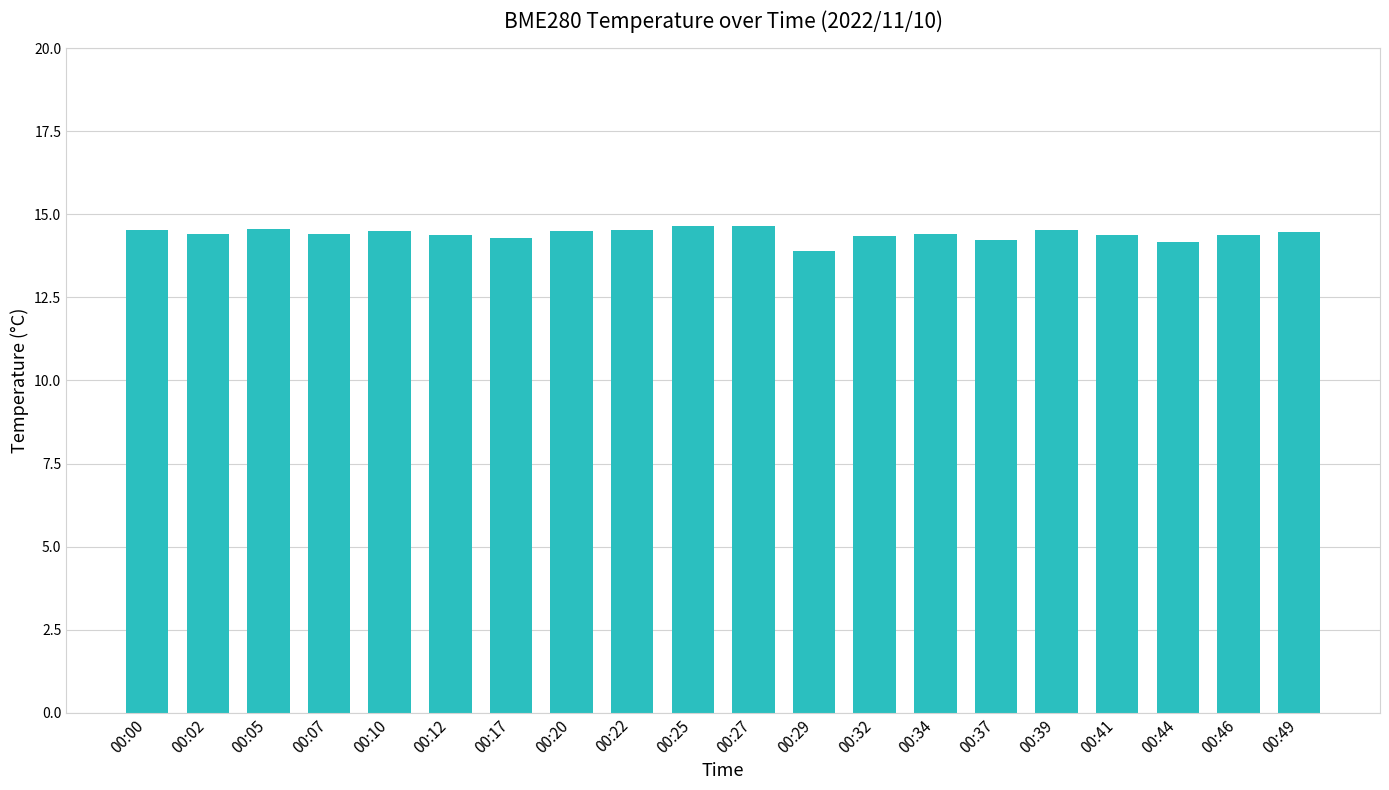

Which has a higher value, 00:44 or 00:34?

00:34